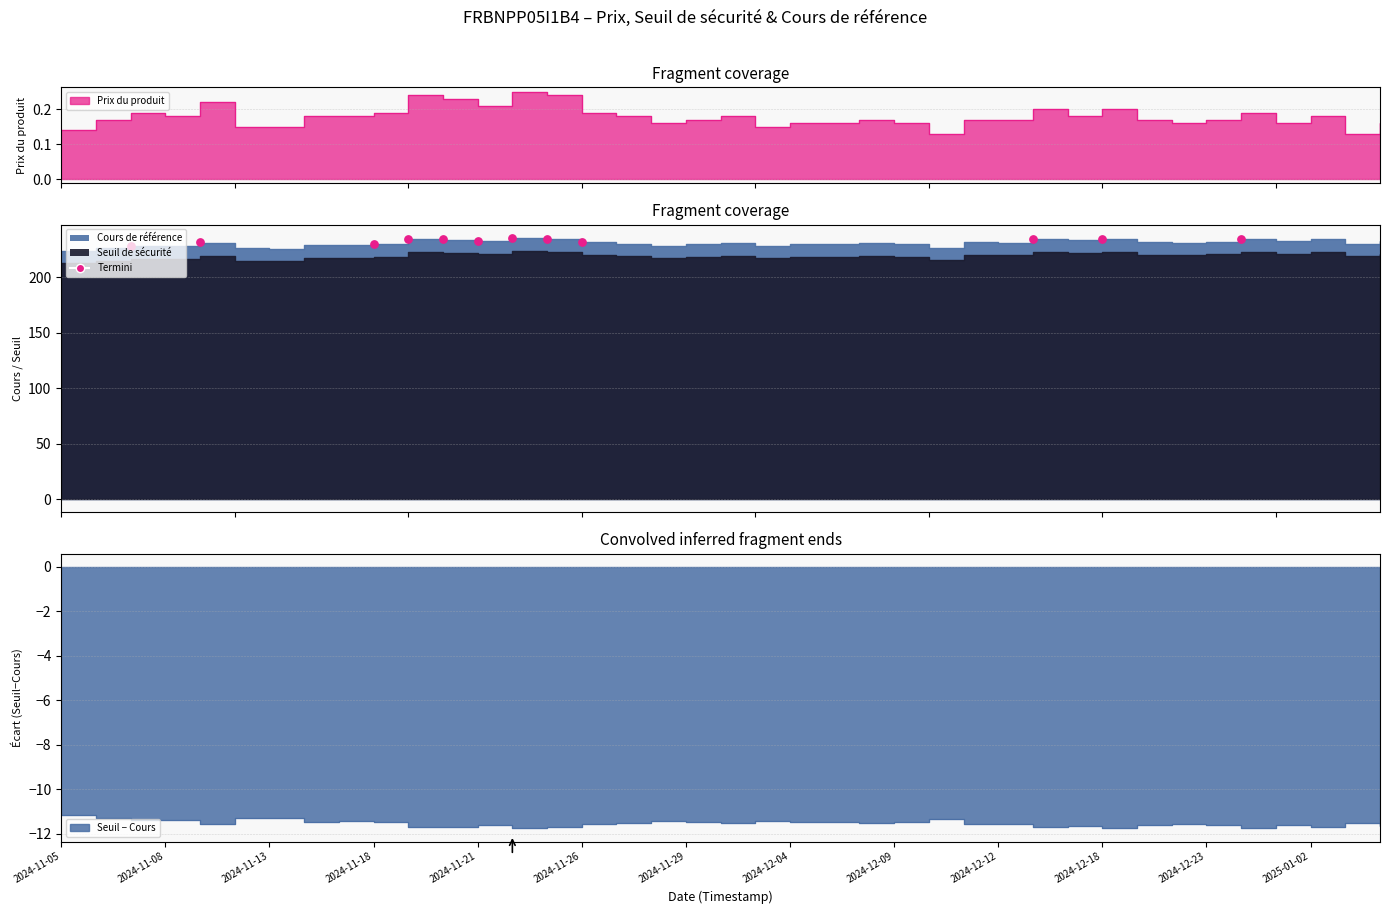

What is the change in value from 2024-11-08 to 2024-11-21?

+2.8